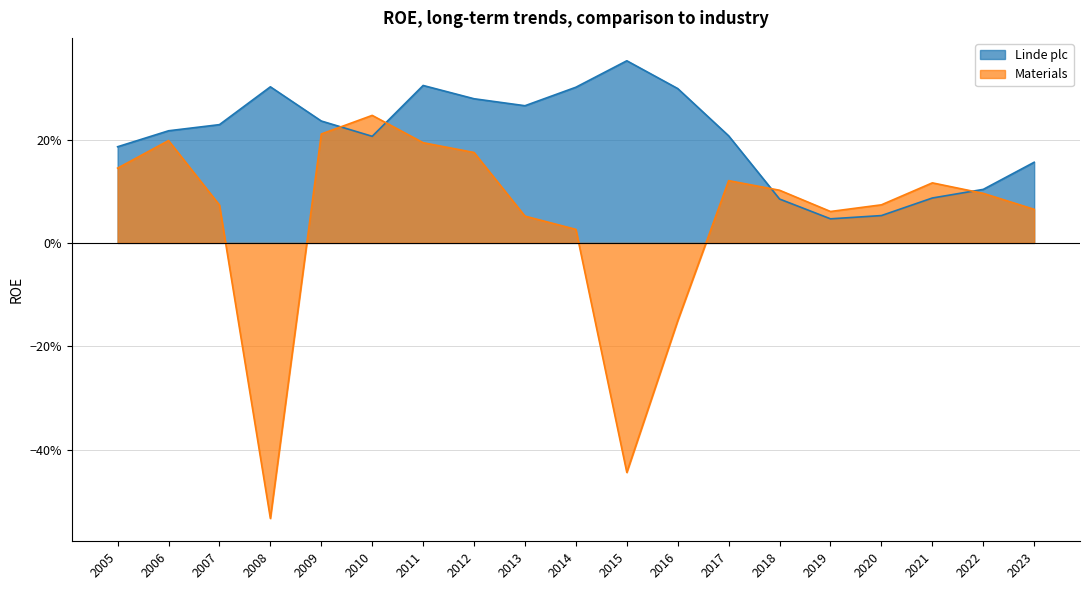

What is the total value across all series at 2008?

-0.2